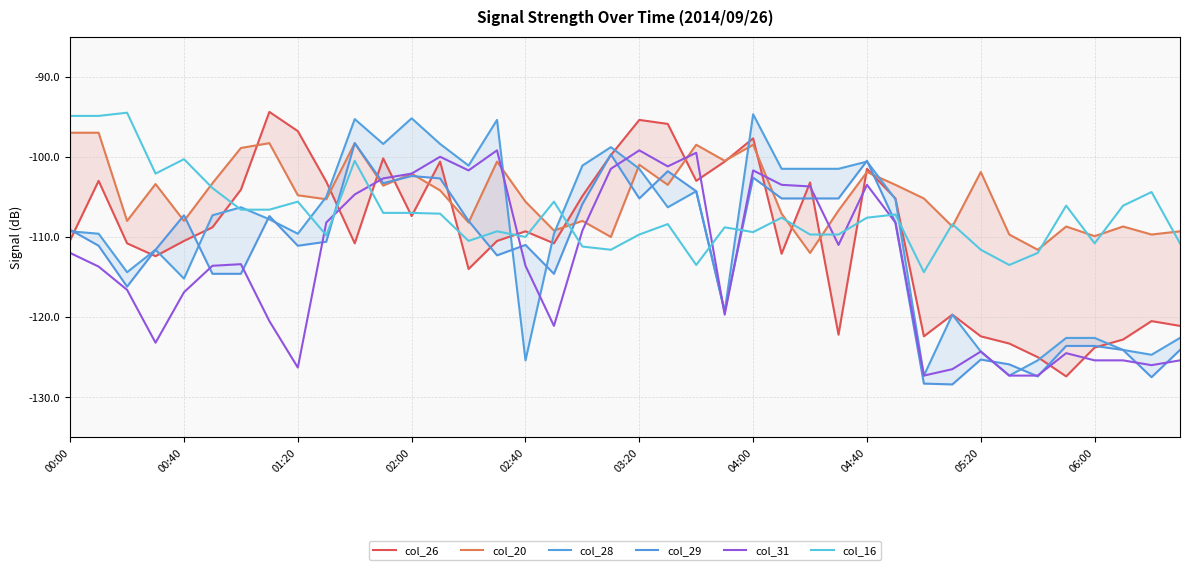

What is the difference between the maximum and minimum values in the col_31 series?

28.1